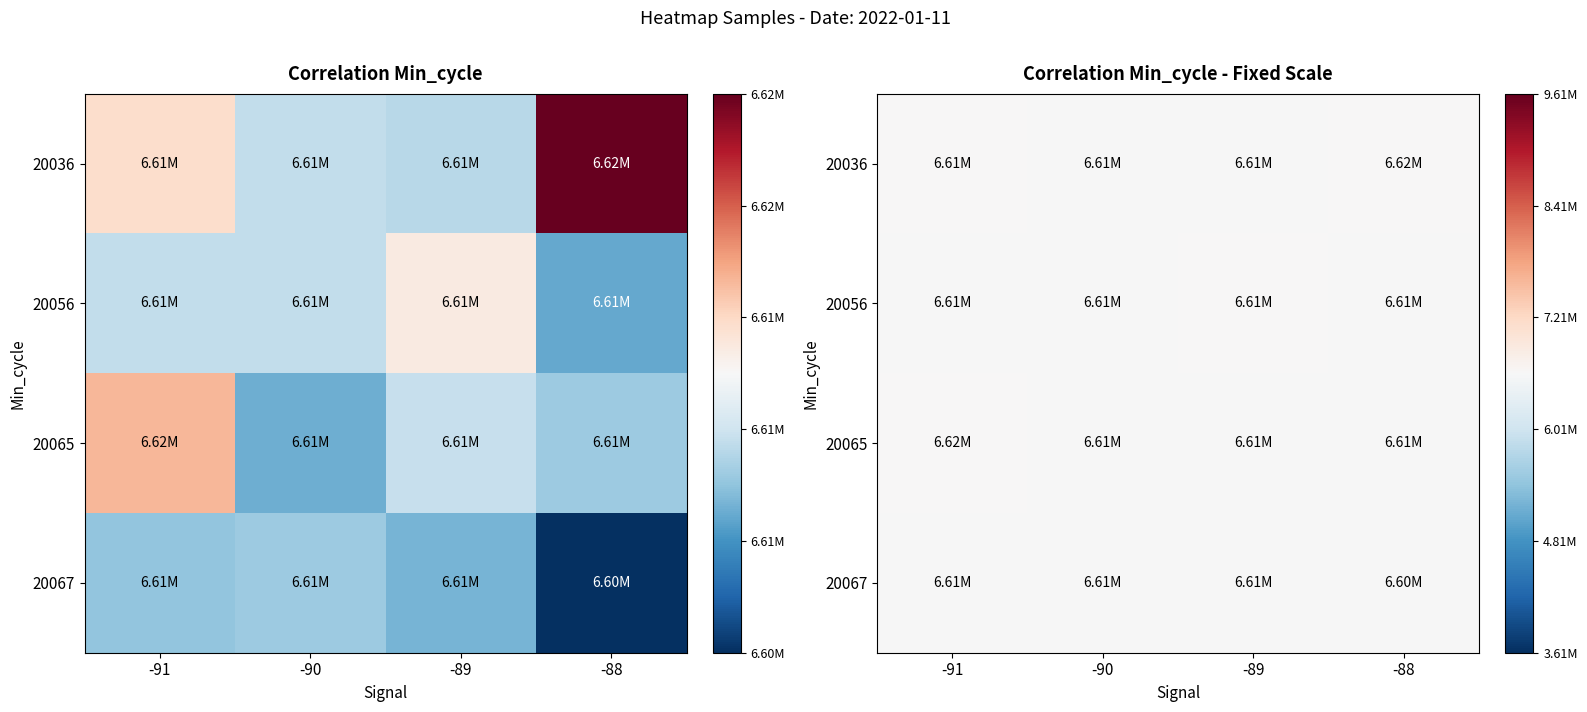

At which label is 20056 closest to 6610635?

-91